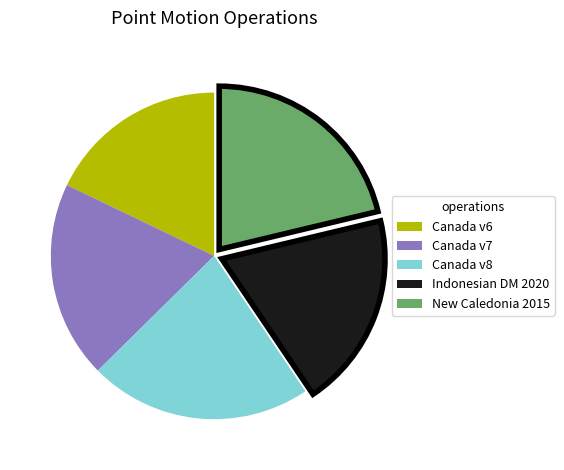

How many slices are in this pie chart?

5